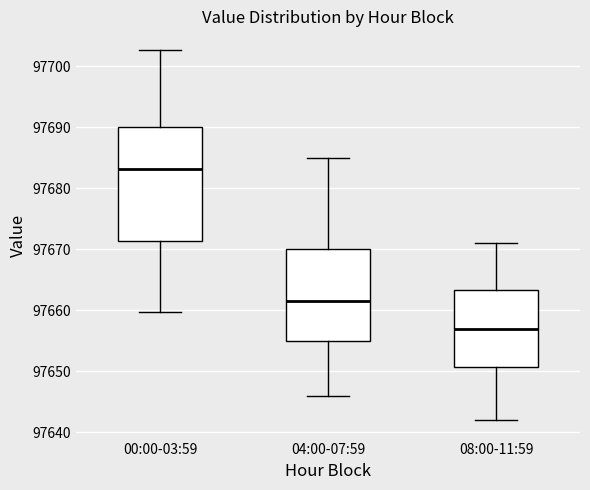

Reading left to right, read every box against the y-axis: the position of its median line, the range the box covers, and the ends of its whiskers. The values are not printed on the chart, so give them approximately, as read against the axis.

00:00-03:59: median 97683, box 97671 to 97690, whiskers 97660 to 97703
04:00-07:59: median 97662, box 97655 to 97670, whiskers 97646 to 97685
08:00-11:59: median 97657, box 97651 to 97663, whiskers 97642 to 97671